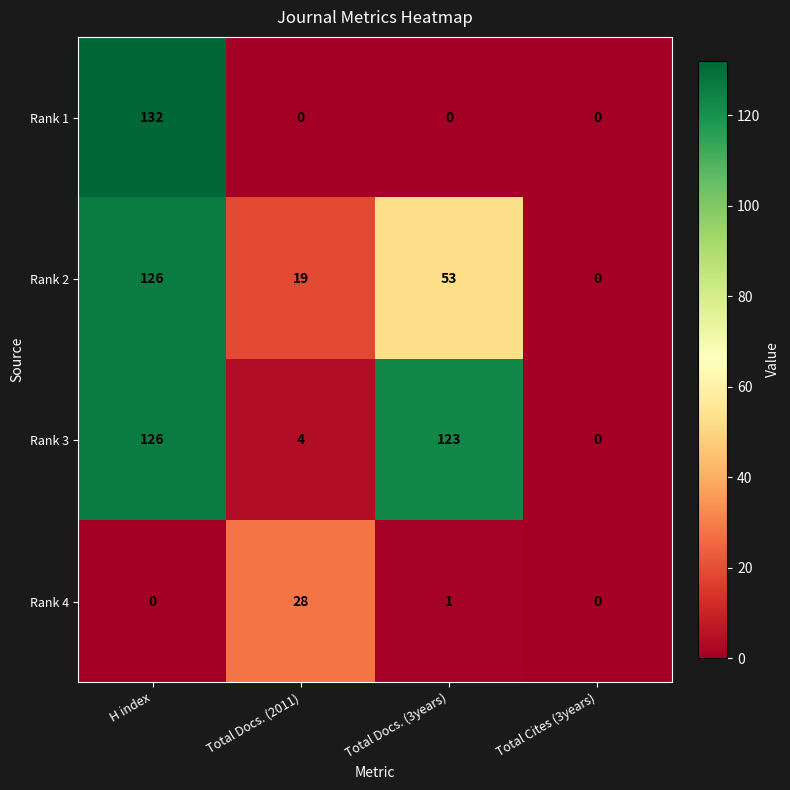

What is the difference between the maximum and minimum values in the Rank 3 series?

126